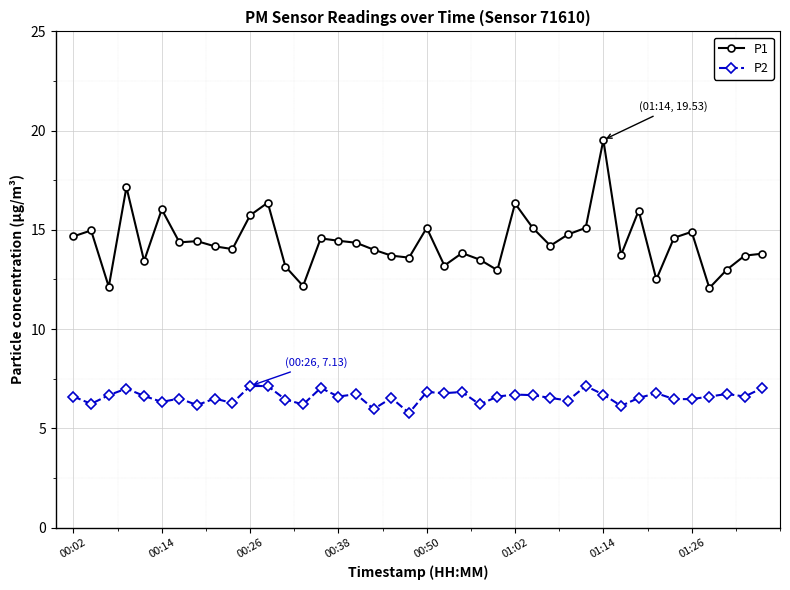

True or false: P1 and P2 intersect in this chart.

False